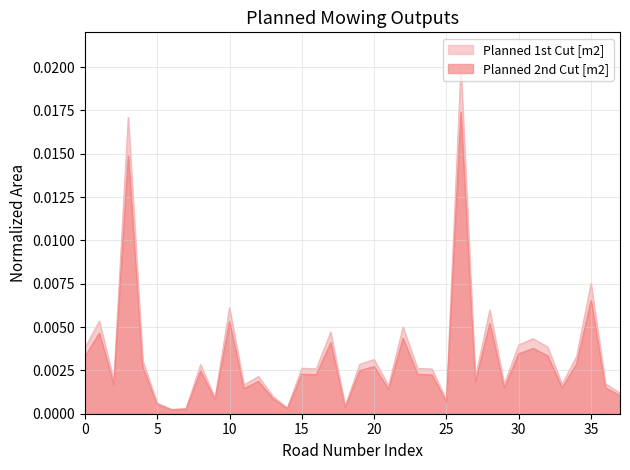

Which series changed the most between 20 and 25?

Planned 1st Cut [m2]